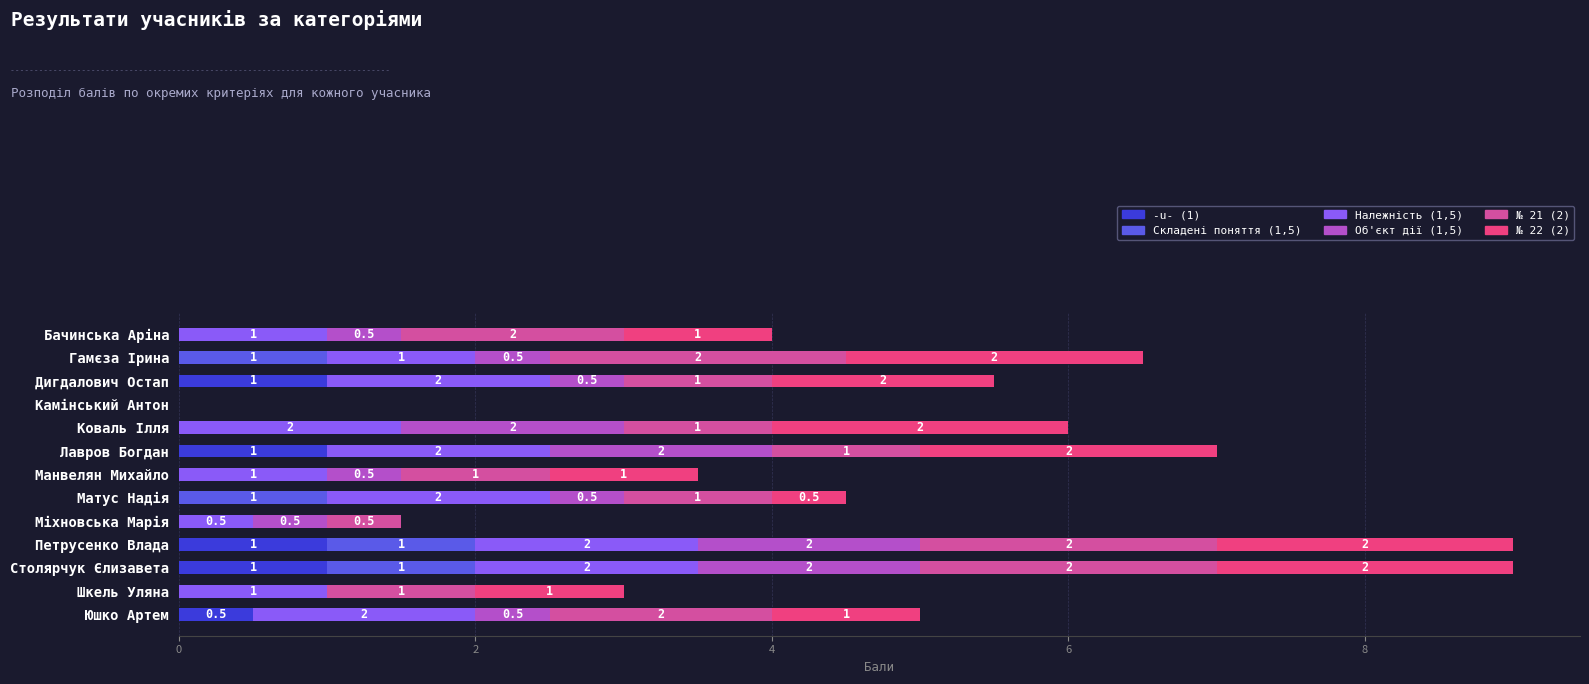

True or false: -u- (1) has a value of 1.0 at Петрусенко Влада.

True